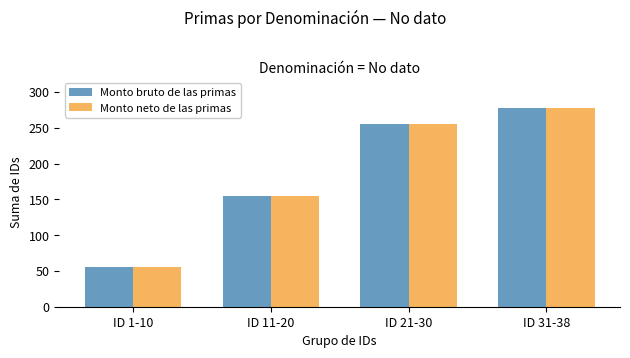

What is the minimum value for Monto bruto de las primas?

55